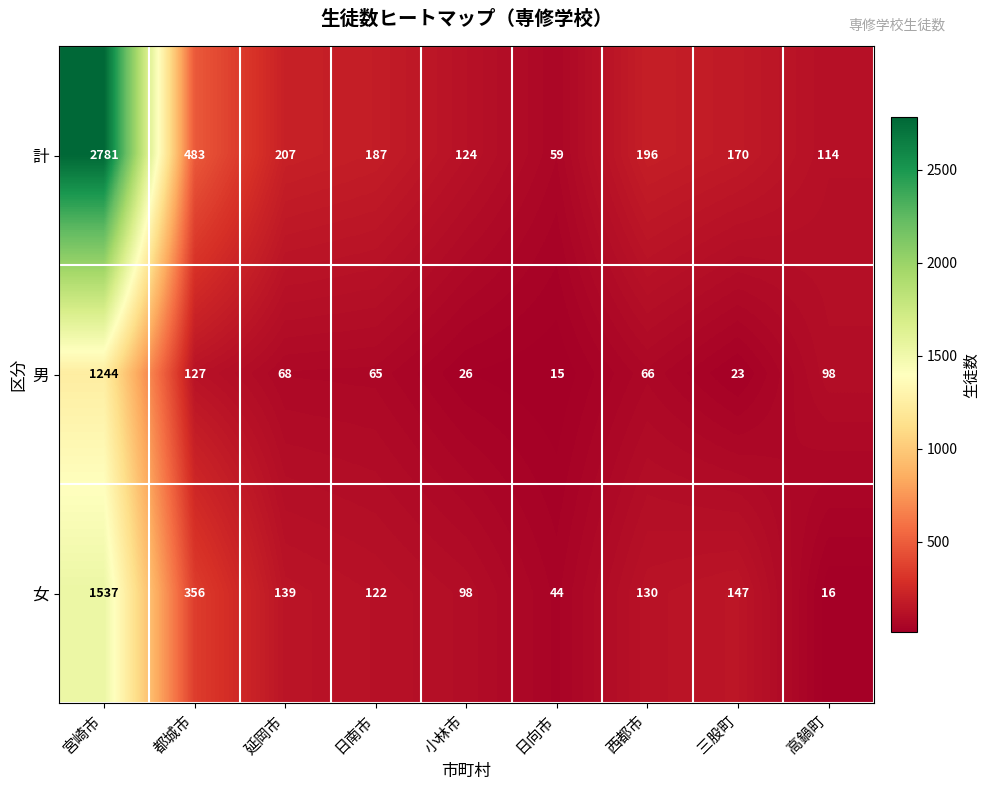

Reading right to left, transcribe all the data shown in this chart.

計: 114	170	196	59	124	187	207	483	2781
男: 98	23	66	15	26	65	68	127	1244
女: 16	147	130	44	98	122	139	356	1537